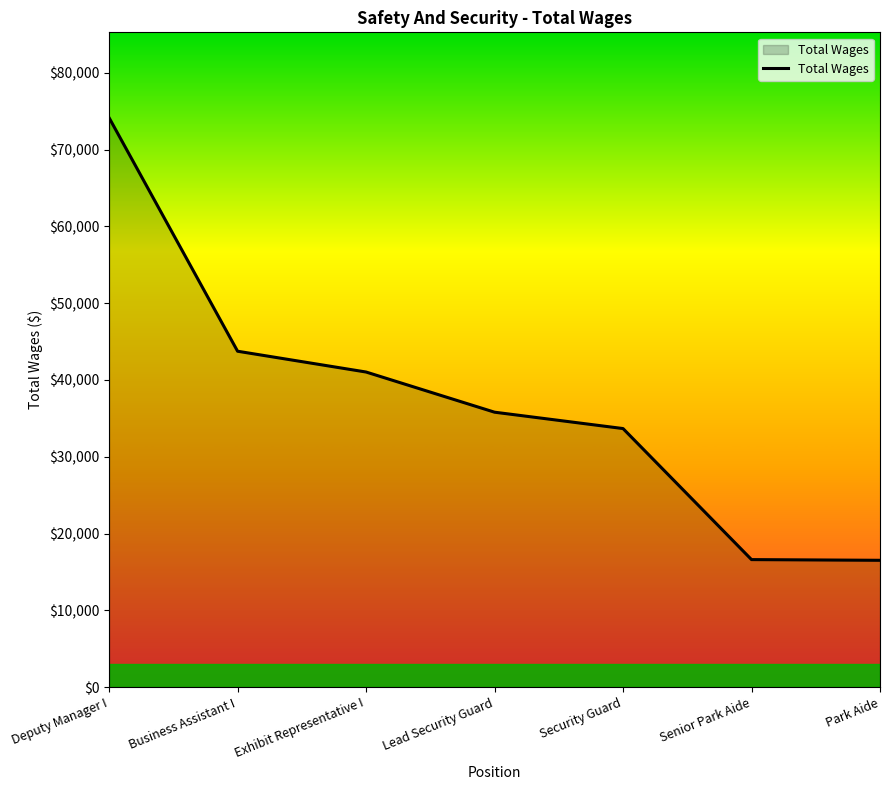

True or false: the data has more than 2 interior local peaks.

False